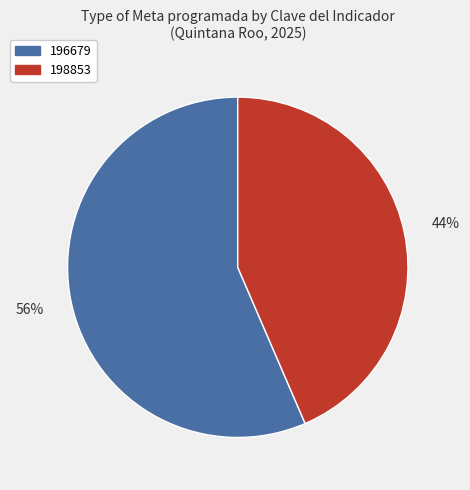

How many segments does this pie chart have?

2